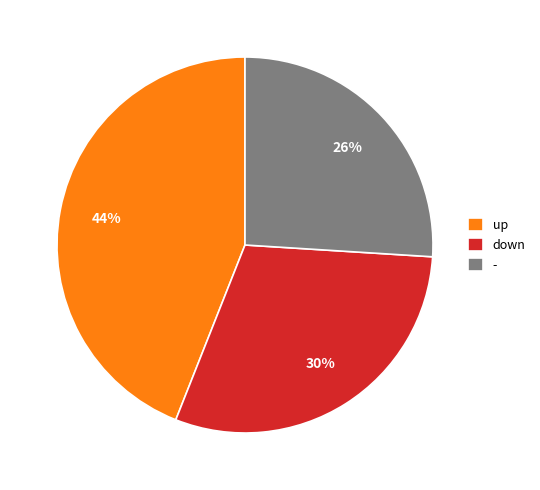

Do down and - together represent more than half of the pie?

Yes